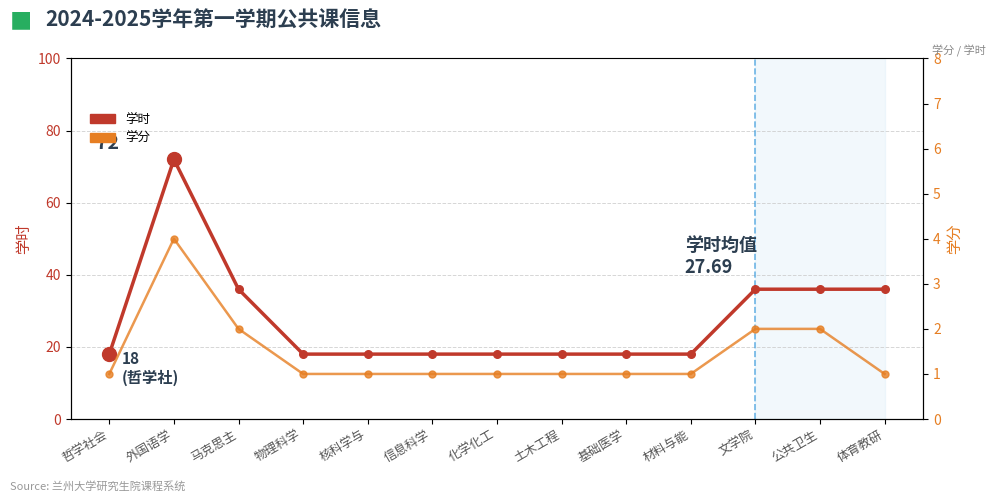

Which series reaches the minimum Y coordinate?

学分